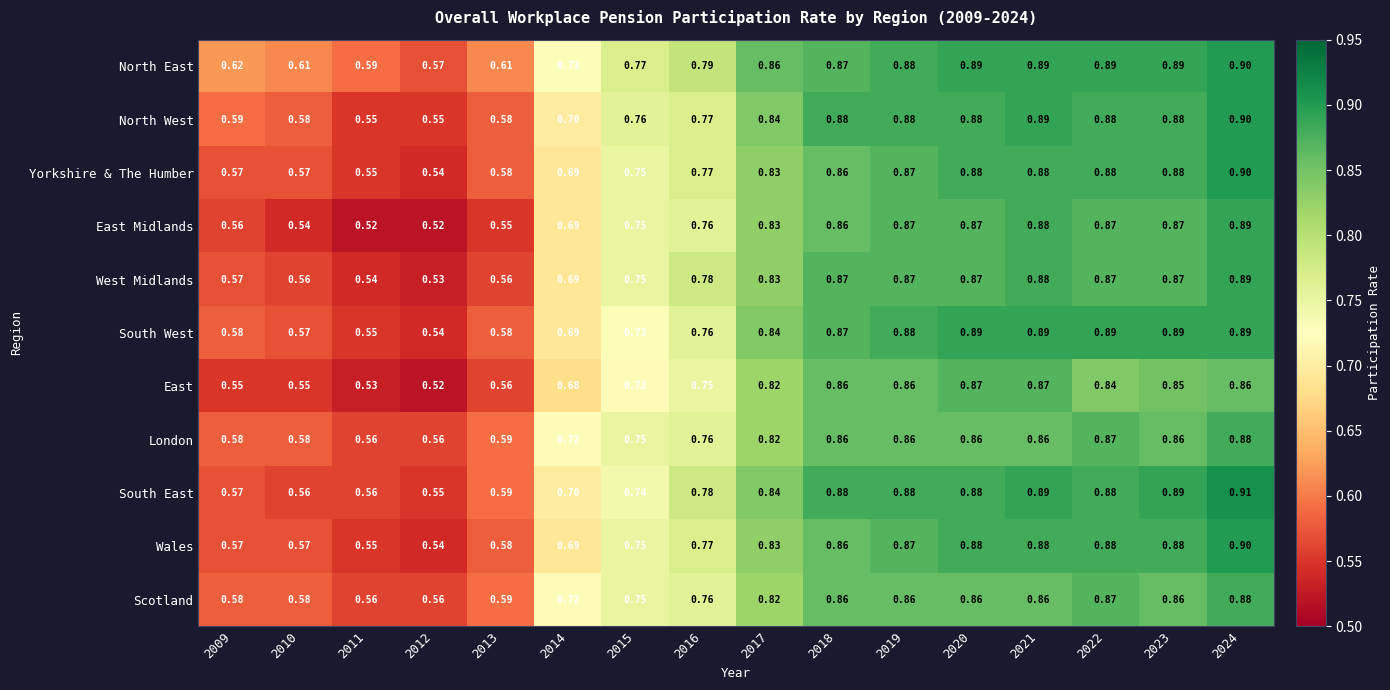

Is the value of North East at 2018 greater than the value of South East at 2010?

Yes